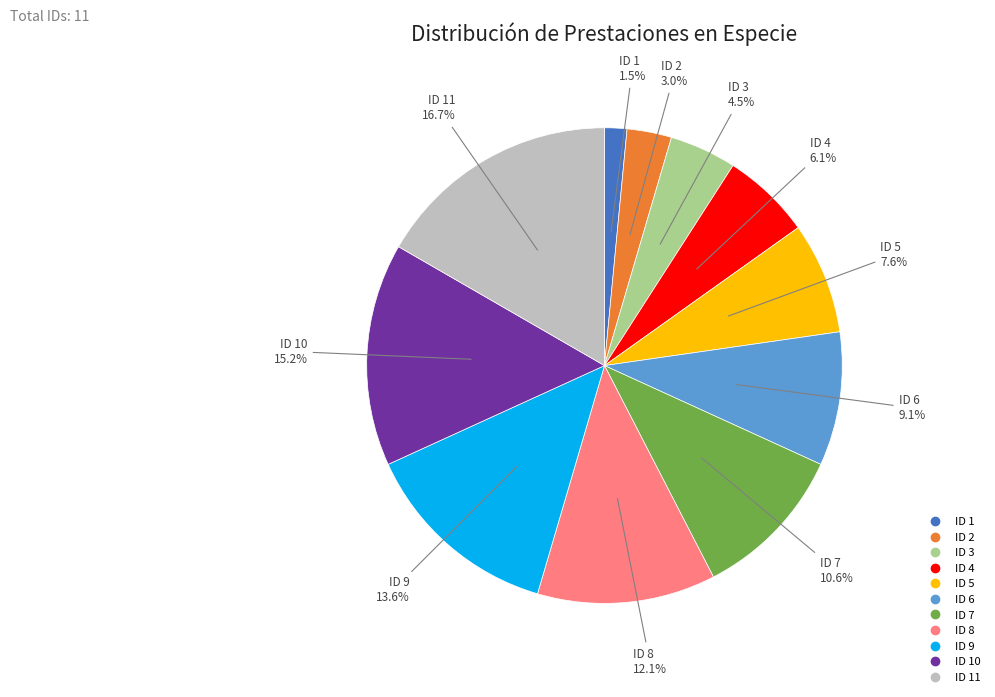

Count the number of slices in the pie.

11